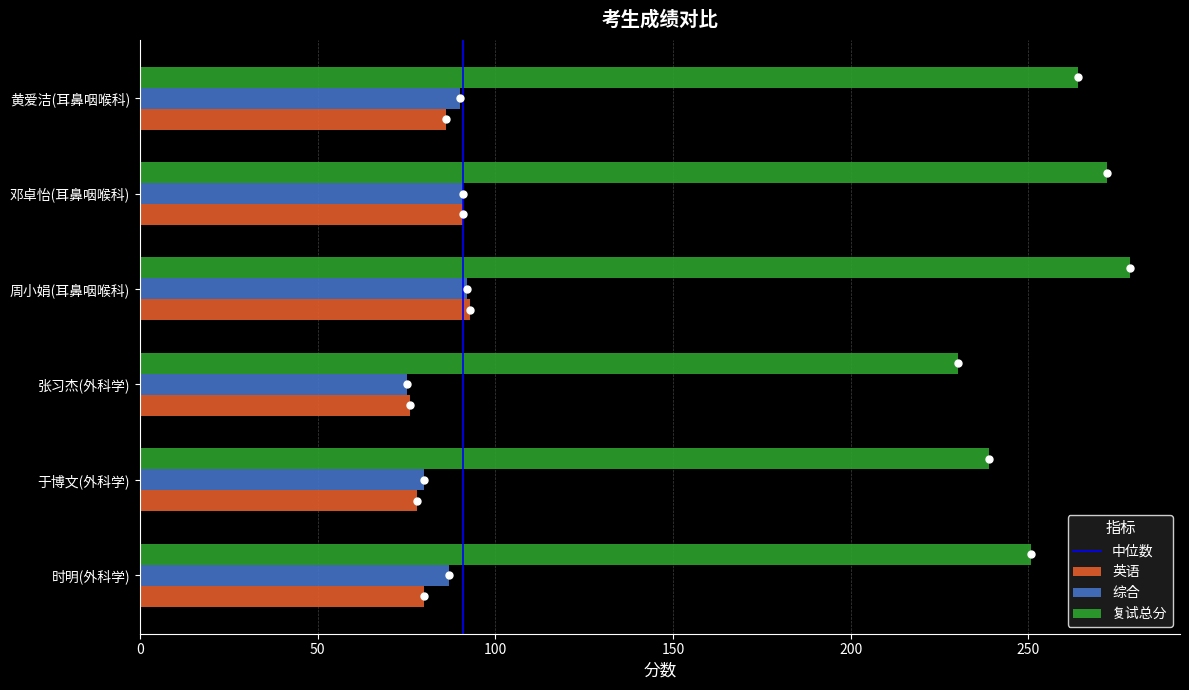

Which series has the largest total across all categories?

复试总分